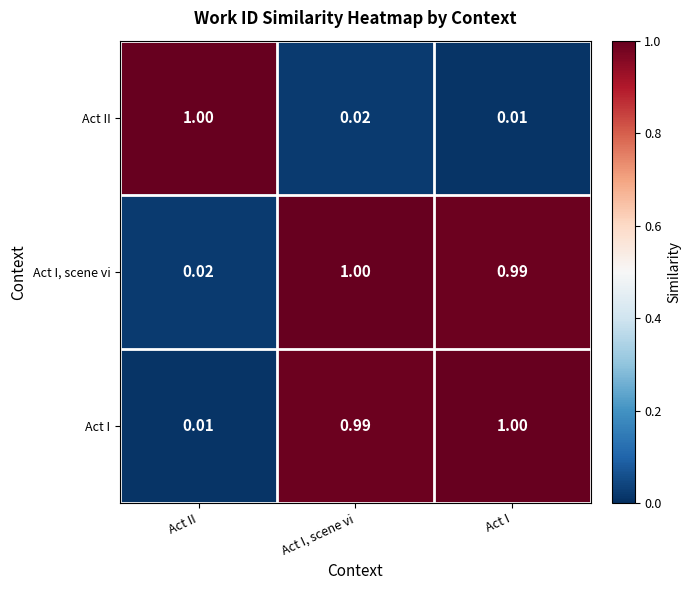

Which series has the largest total across all categories?

Act I, scene vi